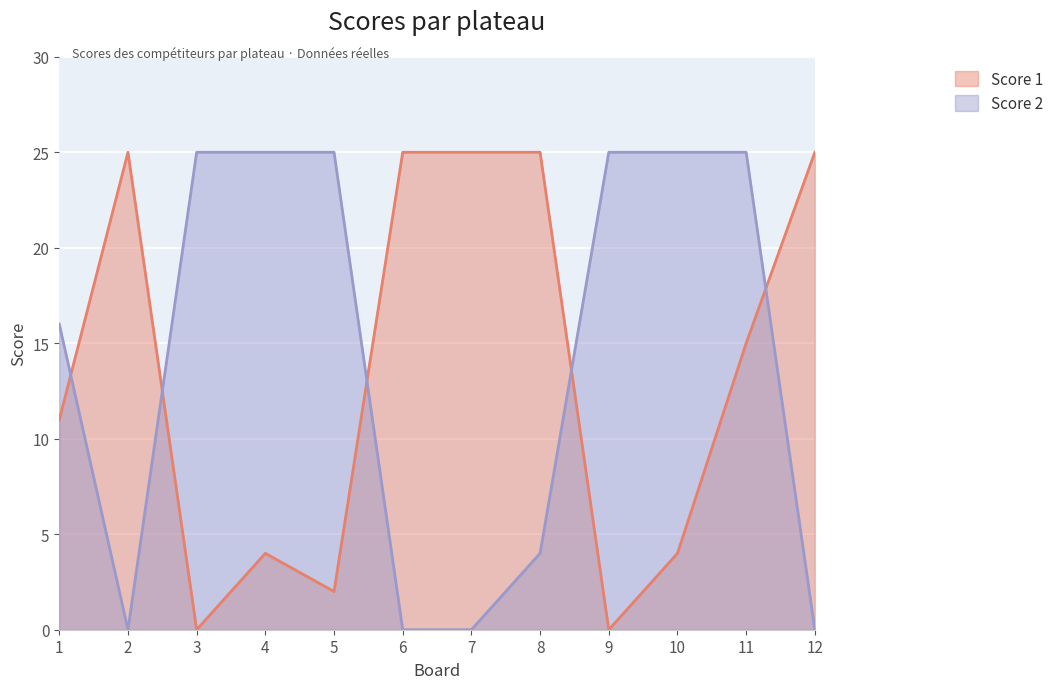

Which series changed the most between 2 and 6?

Score 1